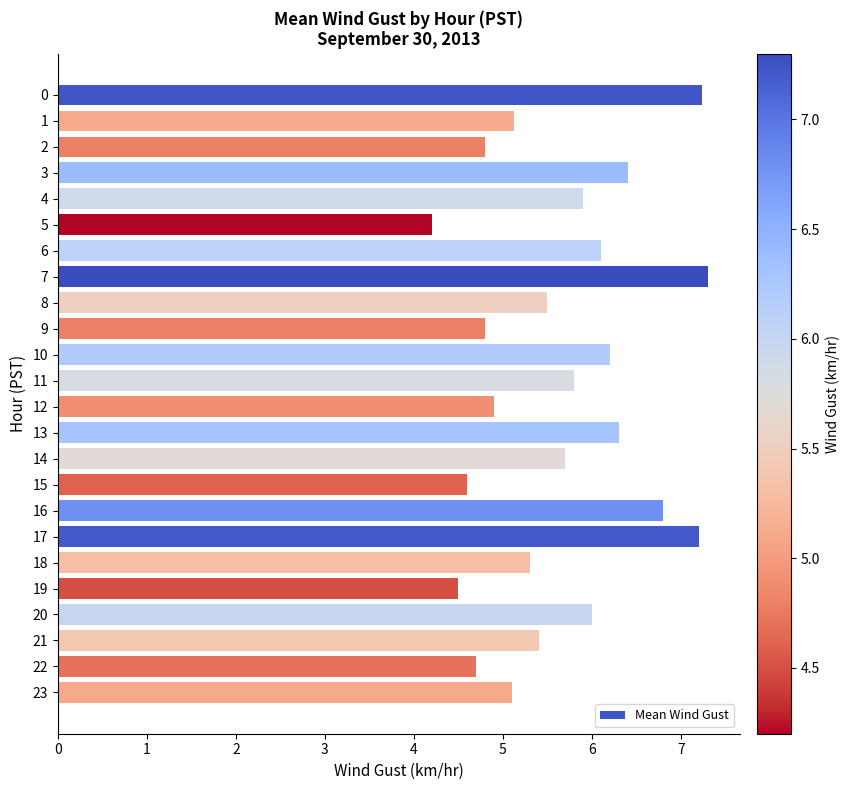

Are the bars horizontal?

Yes